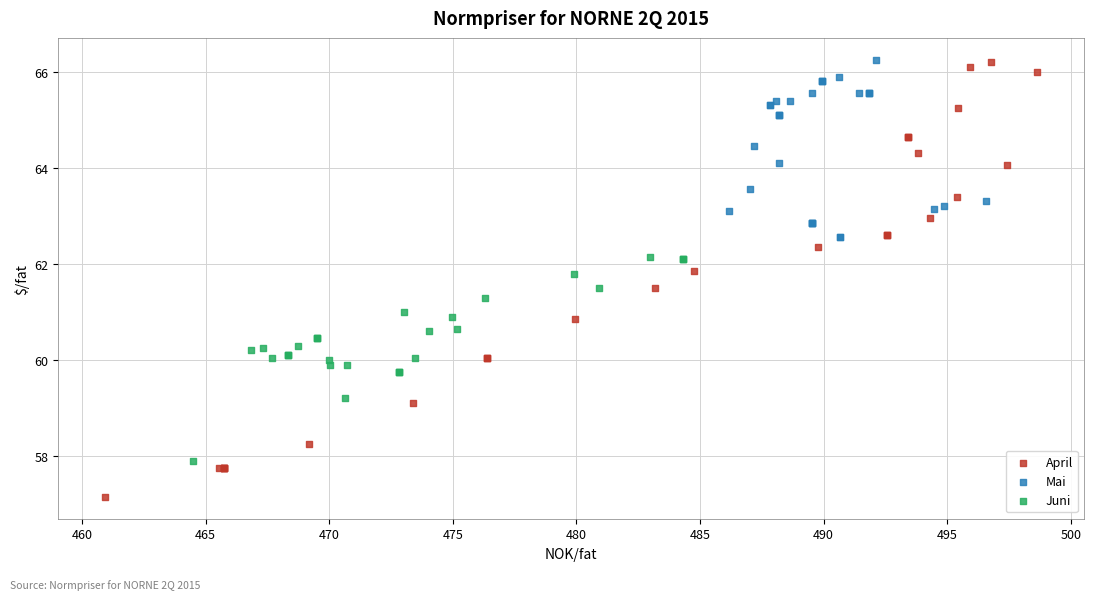

Which series has the widest spread of Y values?

April